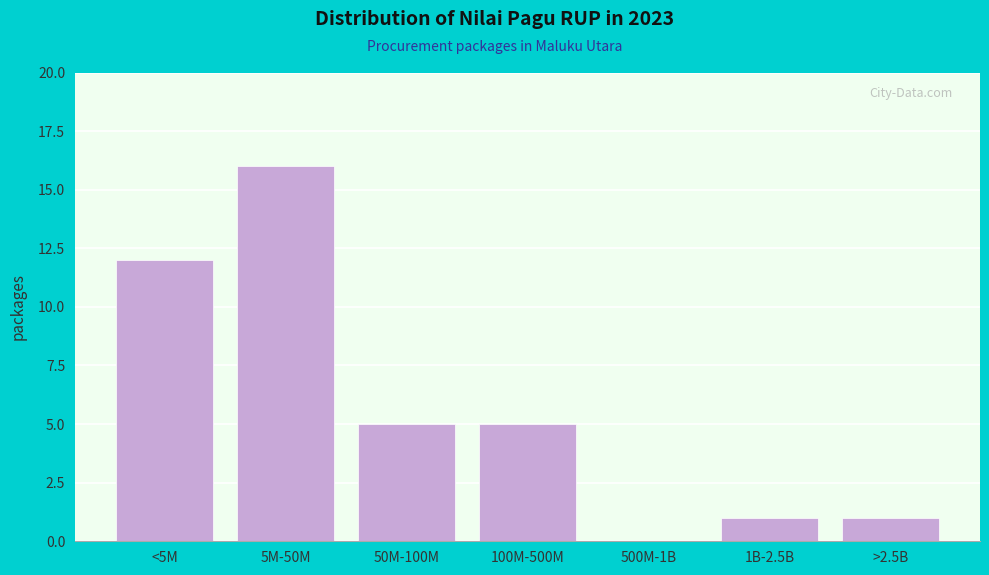

Reading left to right, list all the values displayed in this chart.

<5M=12	5M-50M=16	50M-100M=5	100M-500M=5	500M-1B=0	1B-2.5B=1	>2.5B=1